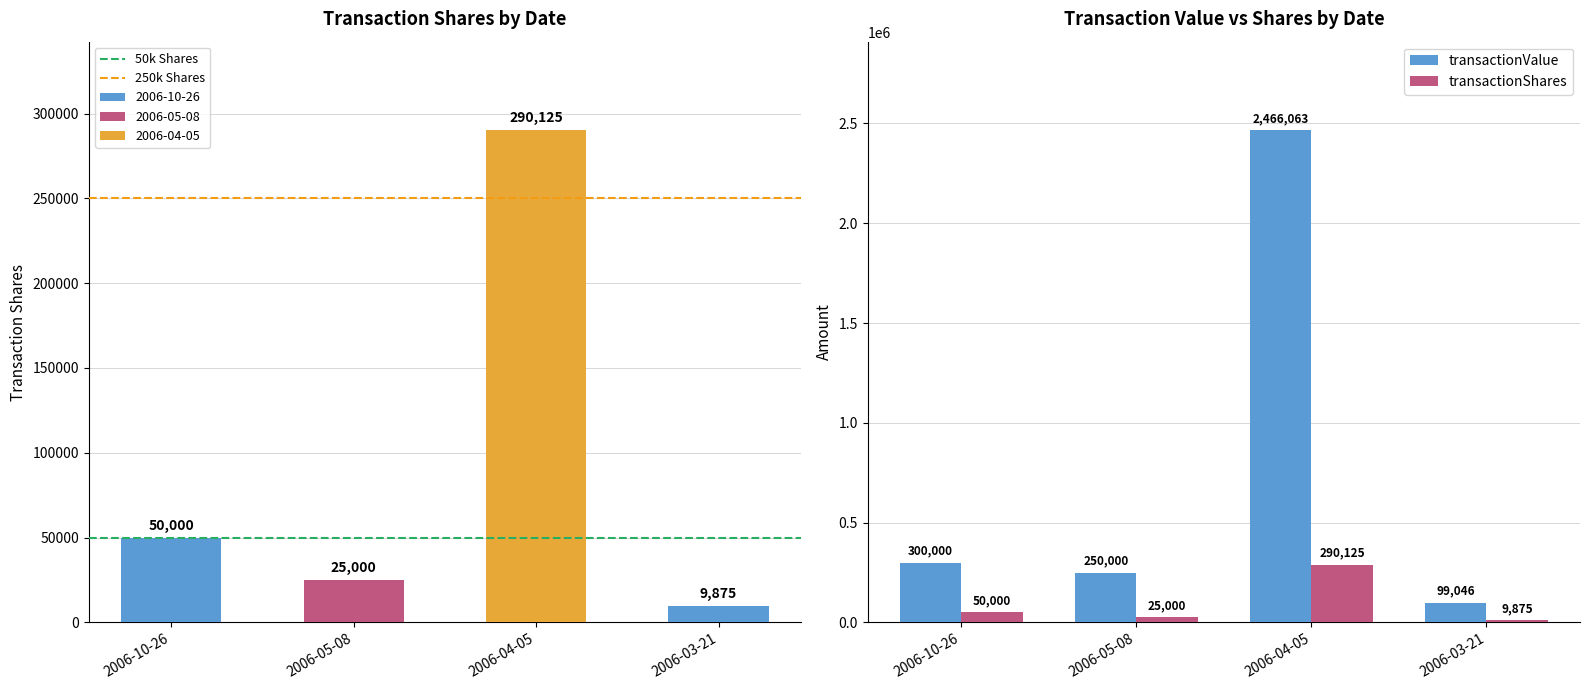

At which label does transactionValue reach its minimum?

2006-03-21